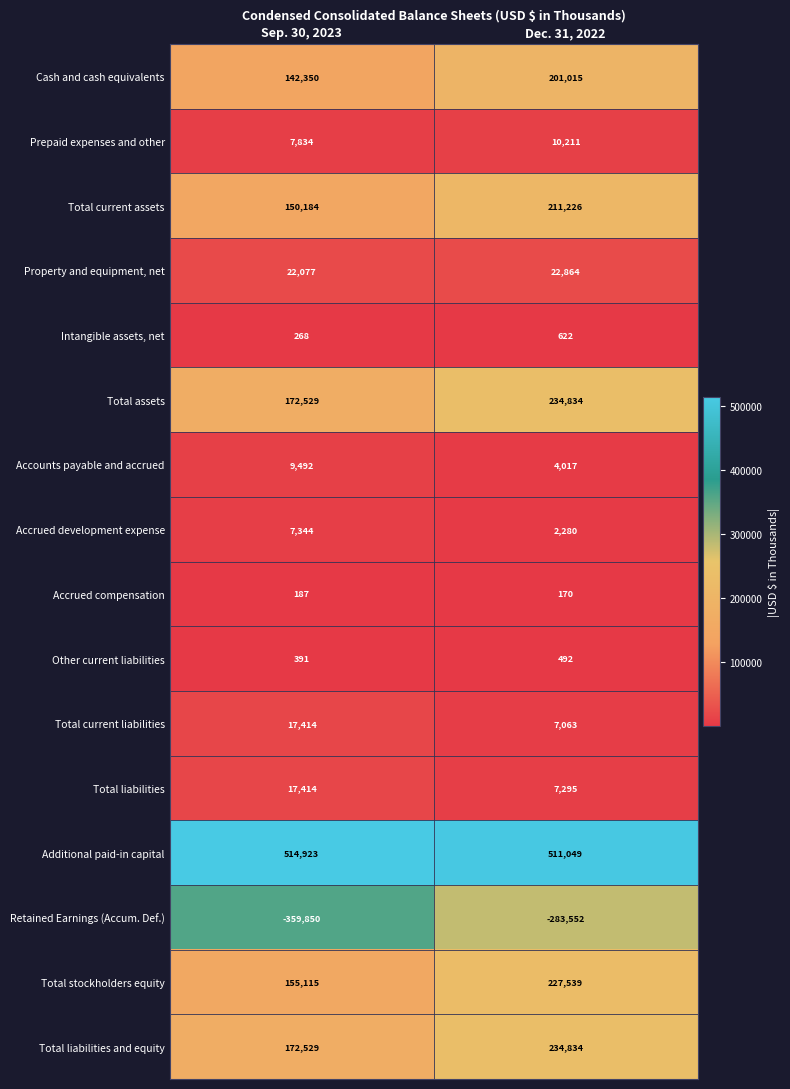

List the labels in order of Additional paid-in capital value, smallest first.

Dec. 31, 2022, Sep. 30, 2023